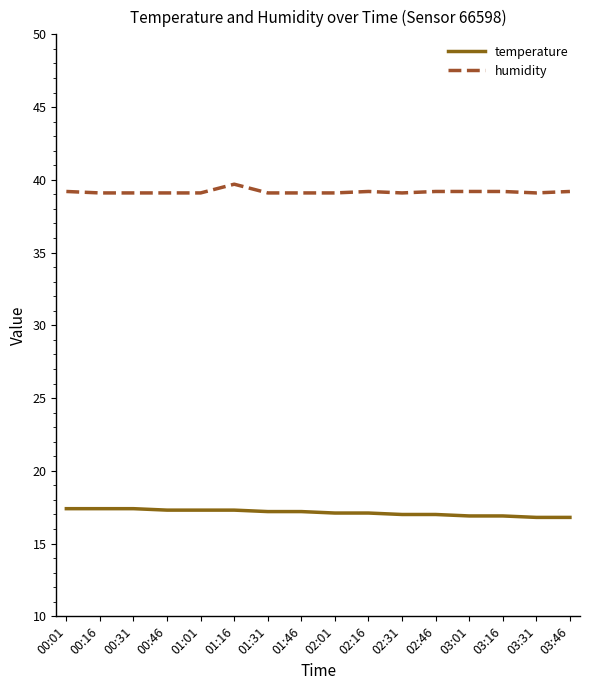

What is the average value of the temperature series?

17.1